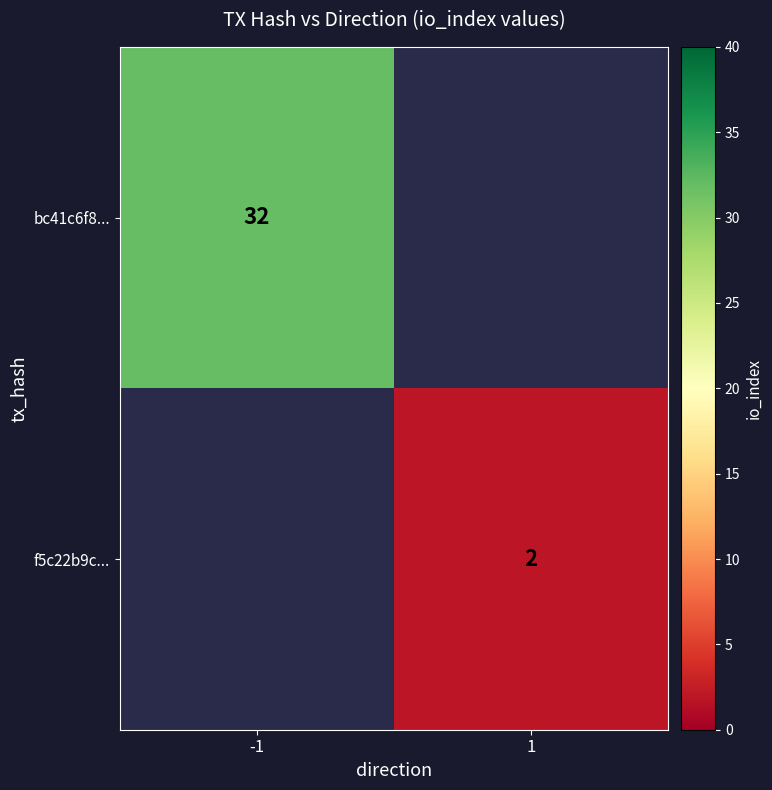

Is the value of bc41c6f8... at -1 greater than the value of f5c22b9c... at 1?

Yes